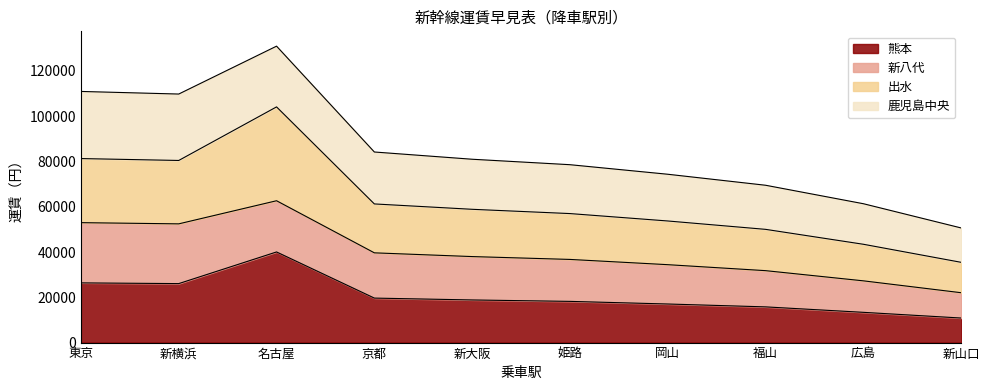

At which label does 出水 first exceed 58870?

東京